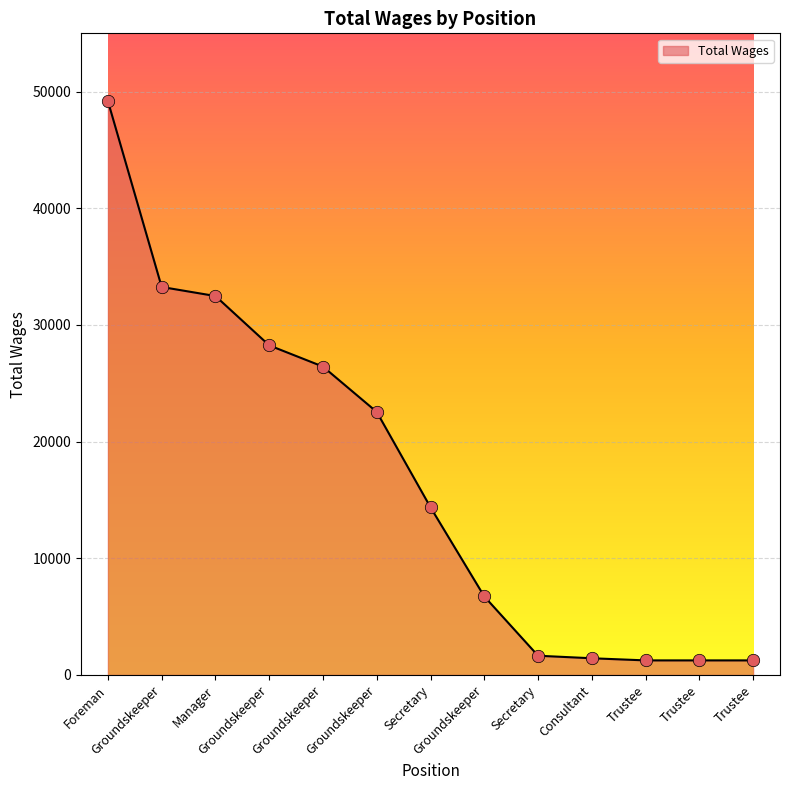

What is the change in value from Groundskeeper to Trustee?

-27002